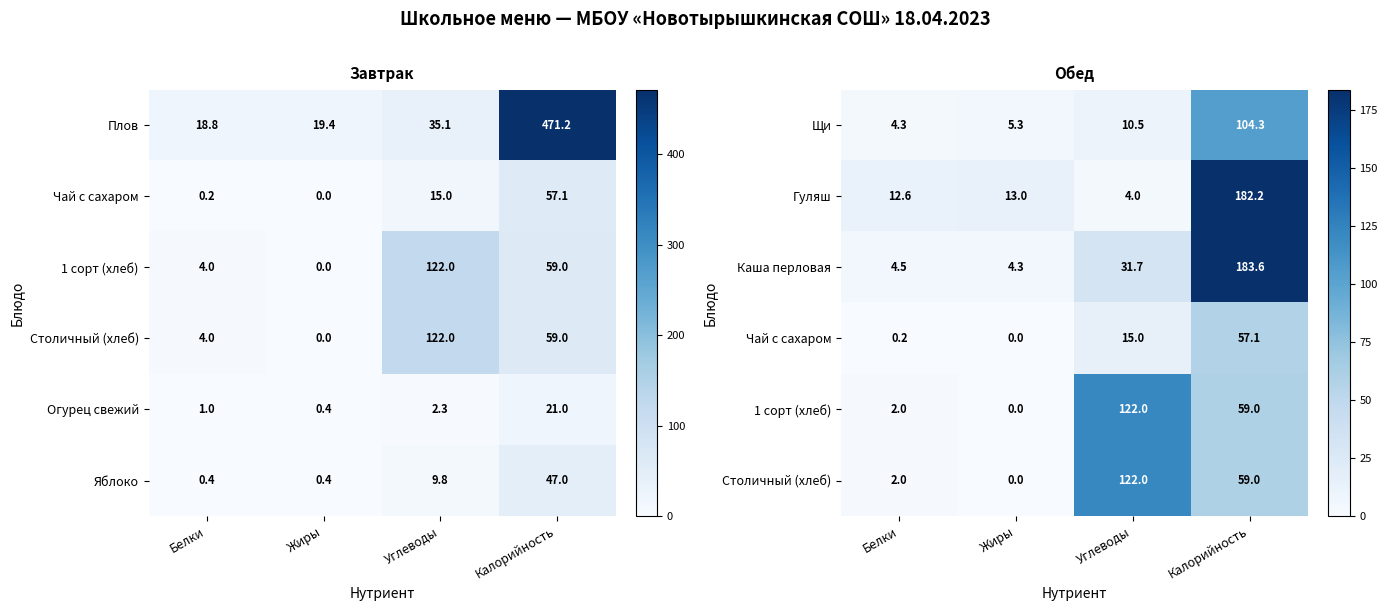

List the labels in order of Щи value, largest first.

Калорийность, Углеводы, Жиры, Белки